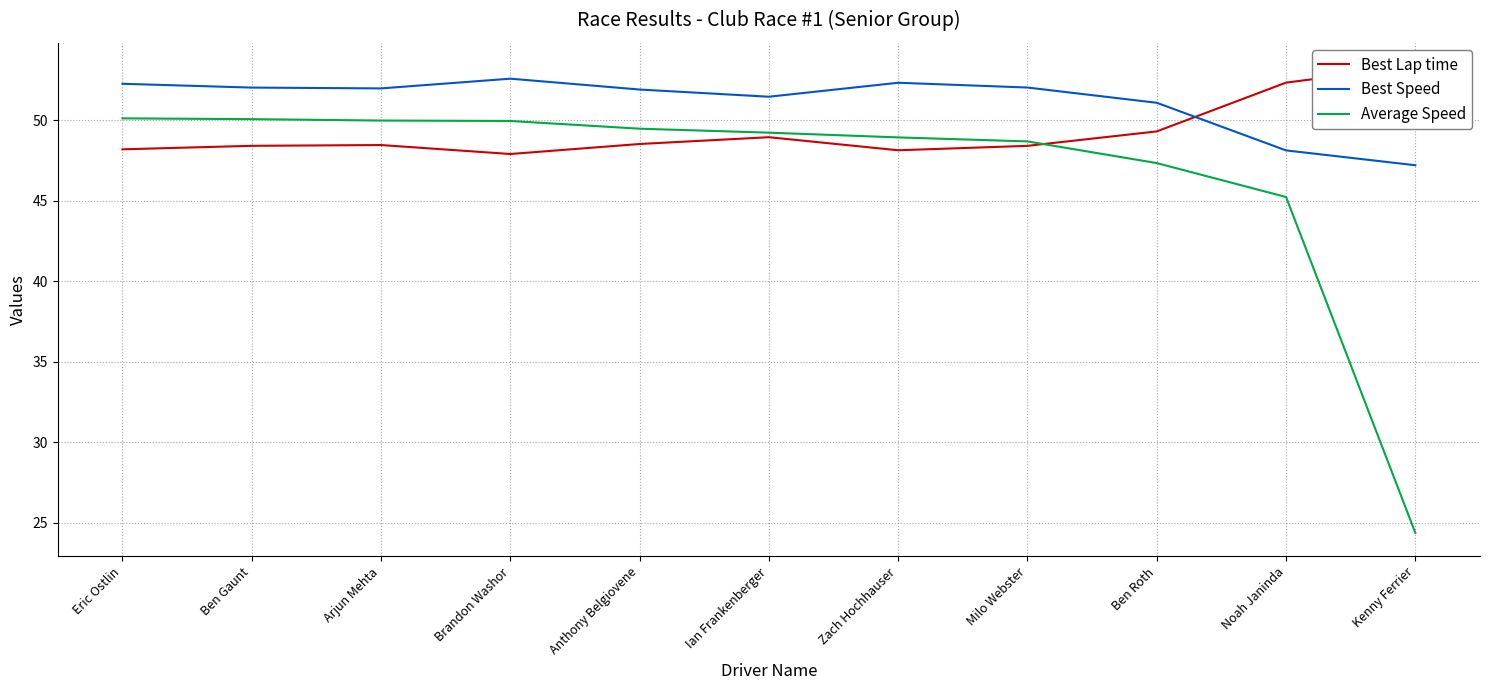

Reading right to left, list all the values displayed in this chart.

Best Lap time: 53.4	52.4	49.3	48.4	48.1	49.0	48.5	47.9	48.5	48.4	48.2
Best Speed: 47.2	48.1	51.1	52.0	52.3	51.5	51.9	52.6	52.0	52.0	52.3
Average Speed: 24.4	45.2	47.4	48.7	48.9	49.2	49.5	50.0	50.0	50.1	50.1